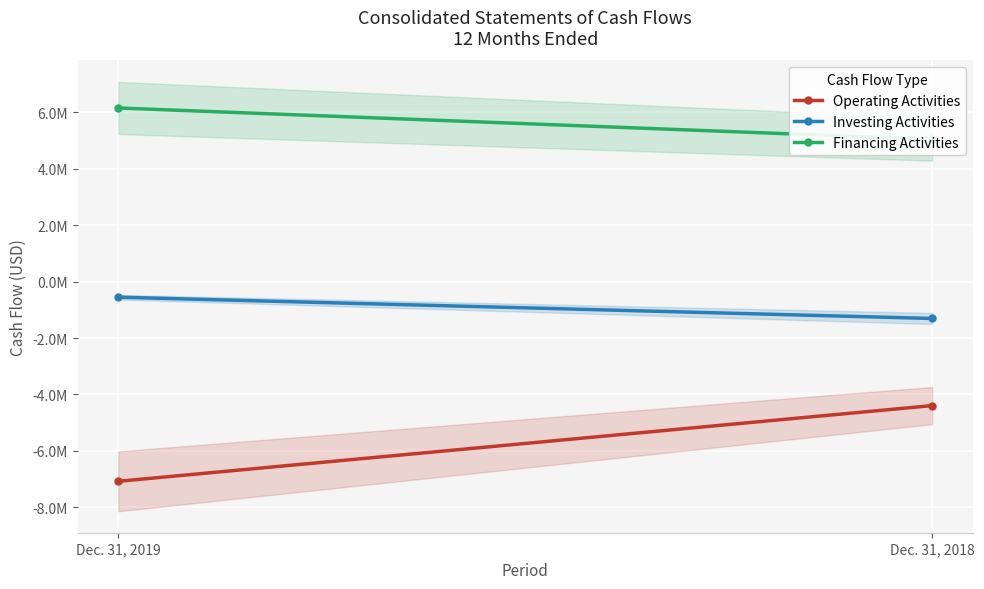

What is the spread (max minus min) of values at Dec. 31, 2019?

13234781